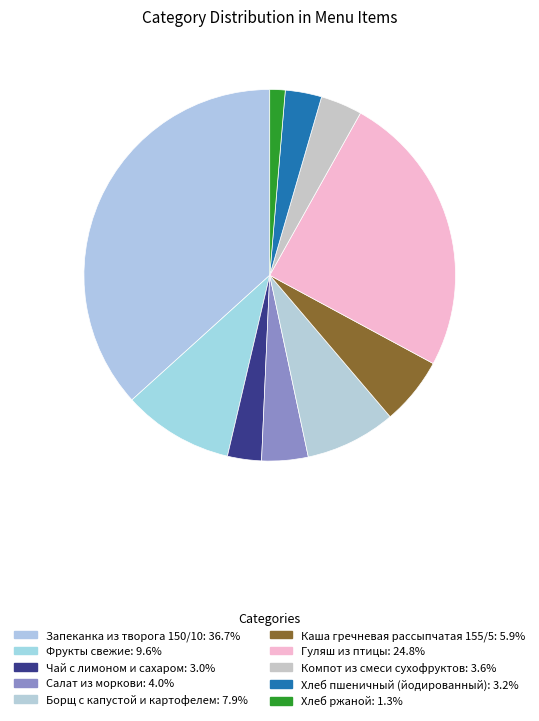

How many slices are in this pie chart?

10